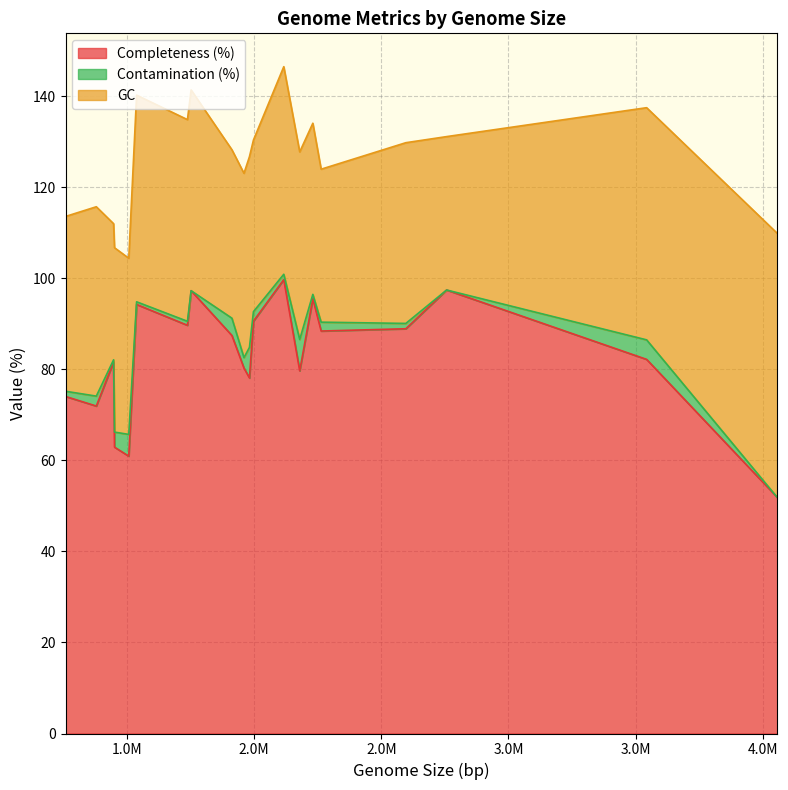

How many times do GC and Completeness (%) cross each other?

2